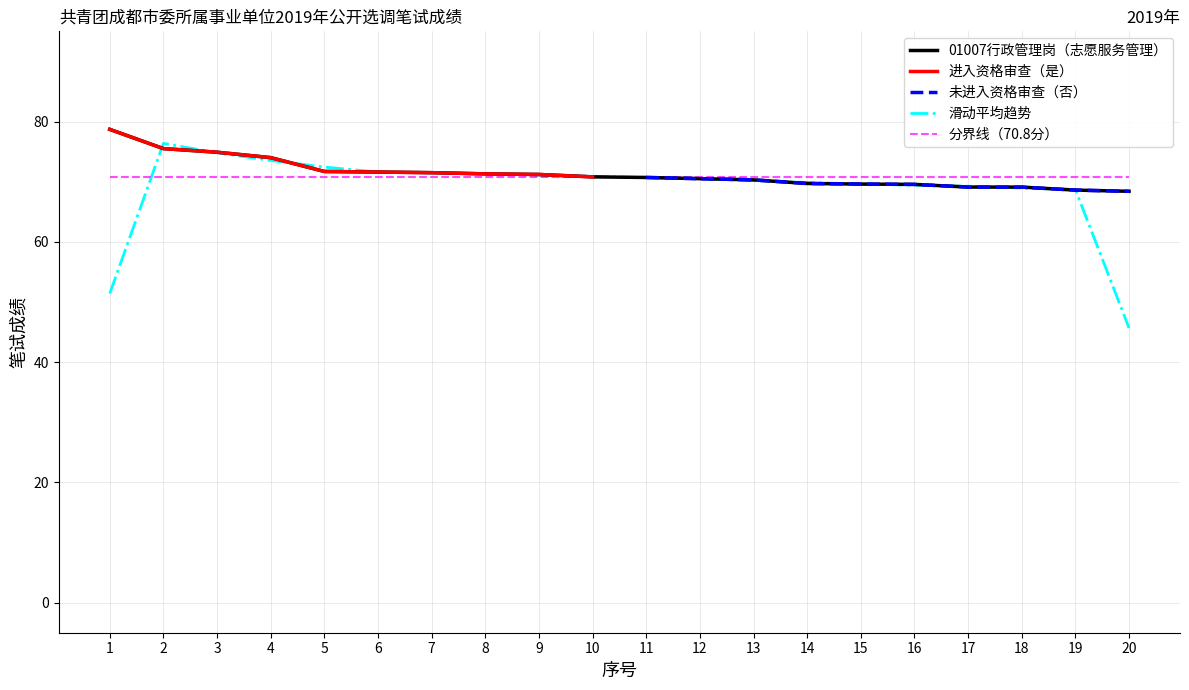

The 滑动平均趋势 series shows 93.9 at 16. True or false?

False